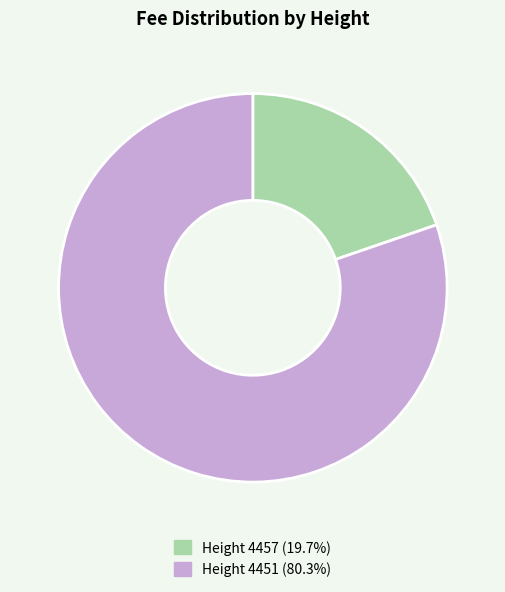

Is there a majority slice in this chart?

Yes